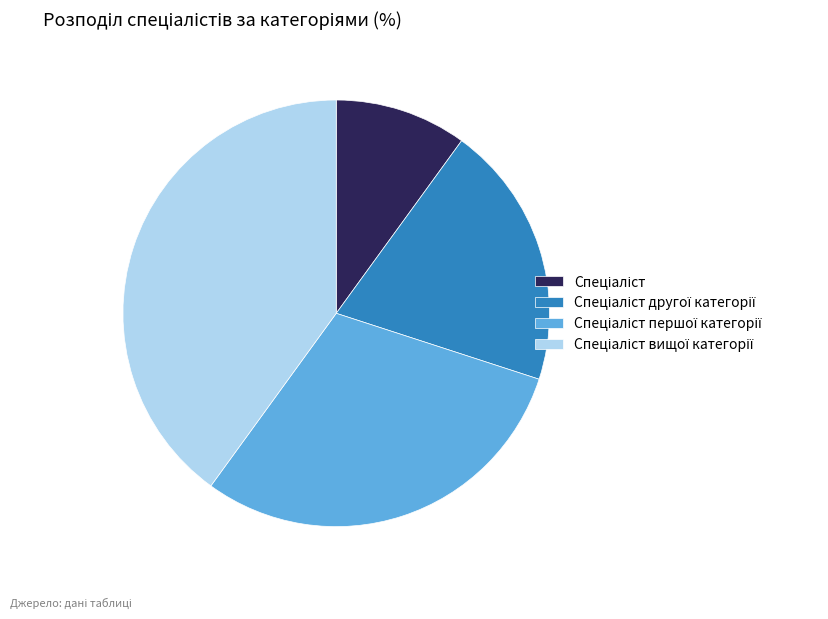

Is there any slice that represents more than half of the pie?

No